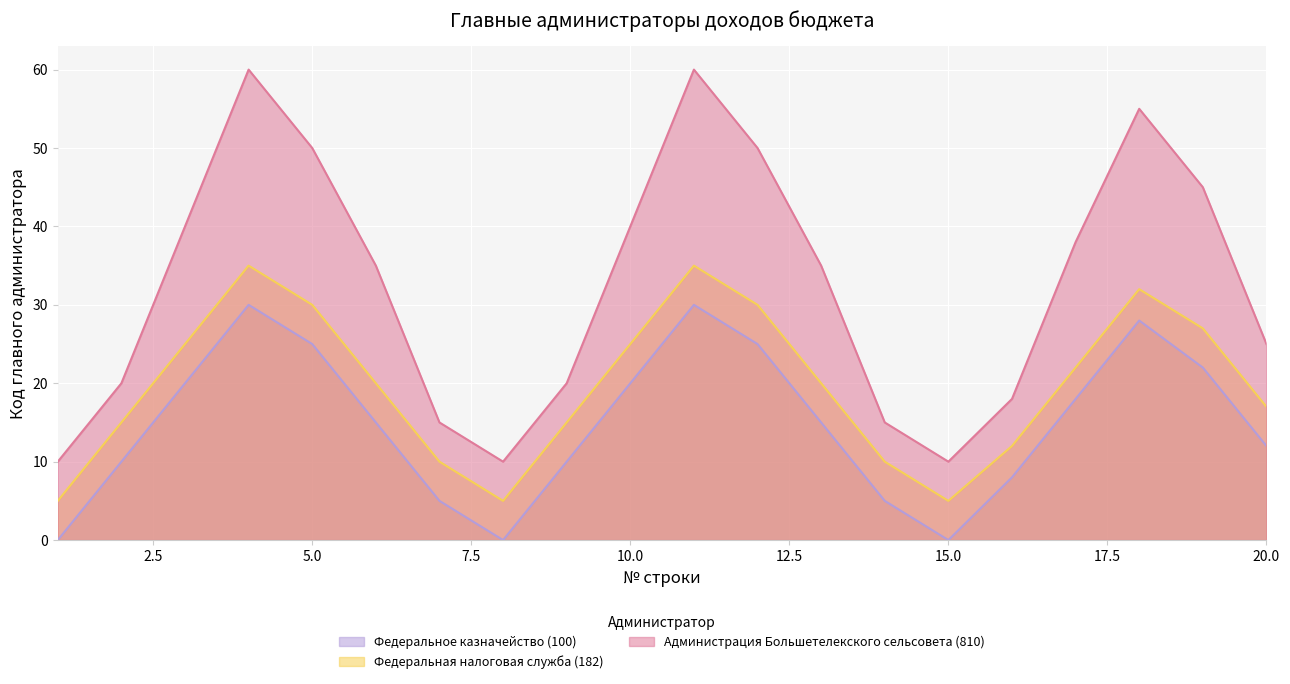

What are all the series names shown in the legend?

Федеральное казначейство (100), Федеральная налоговая служба (182), Администрация Большетелекского сельсовета (810)